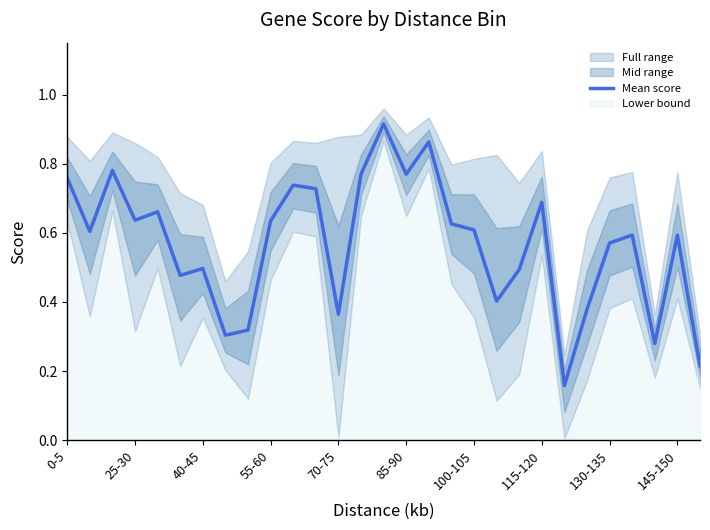

What is the difference between the maximum and minimum values?

0.8